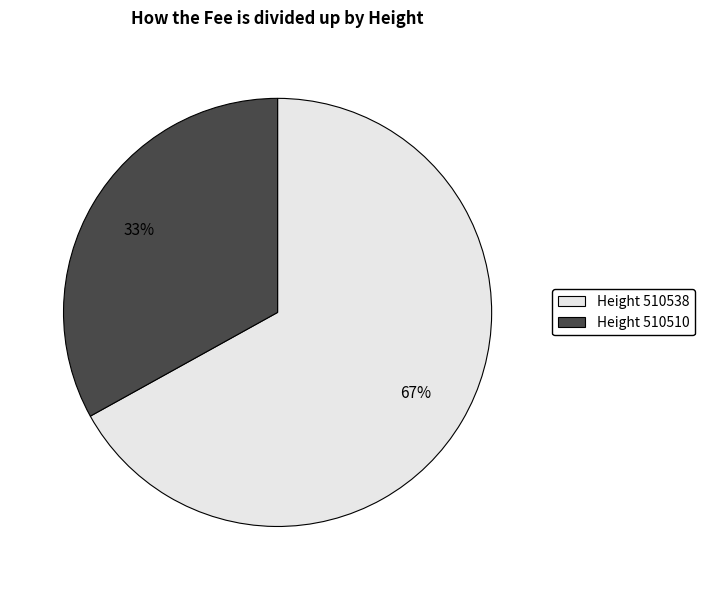

Between Height 510510 and Height 510538, which is larger?

Height 510538